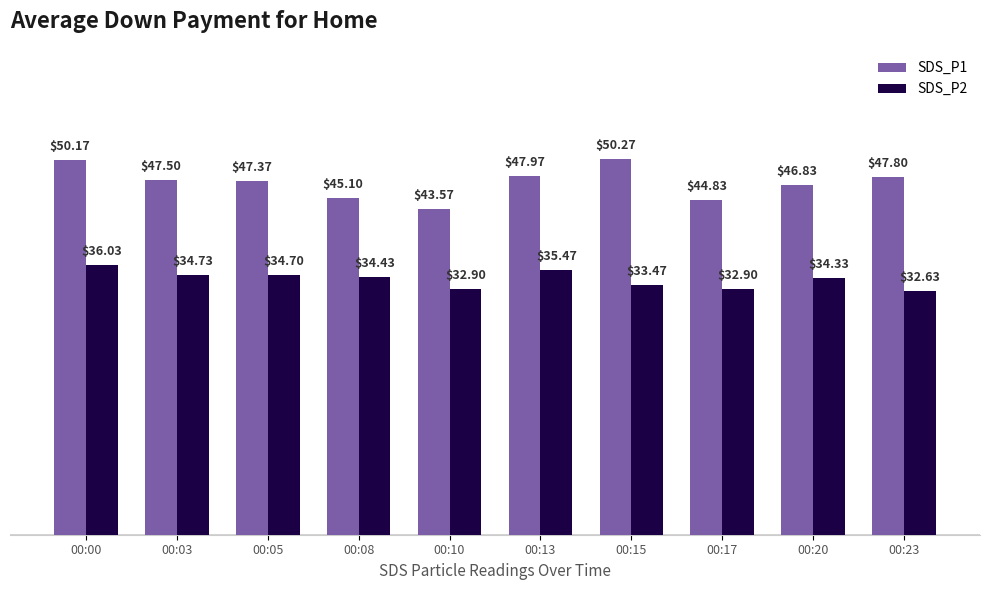

How many bars are there in total?

20